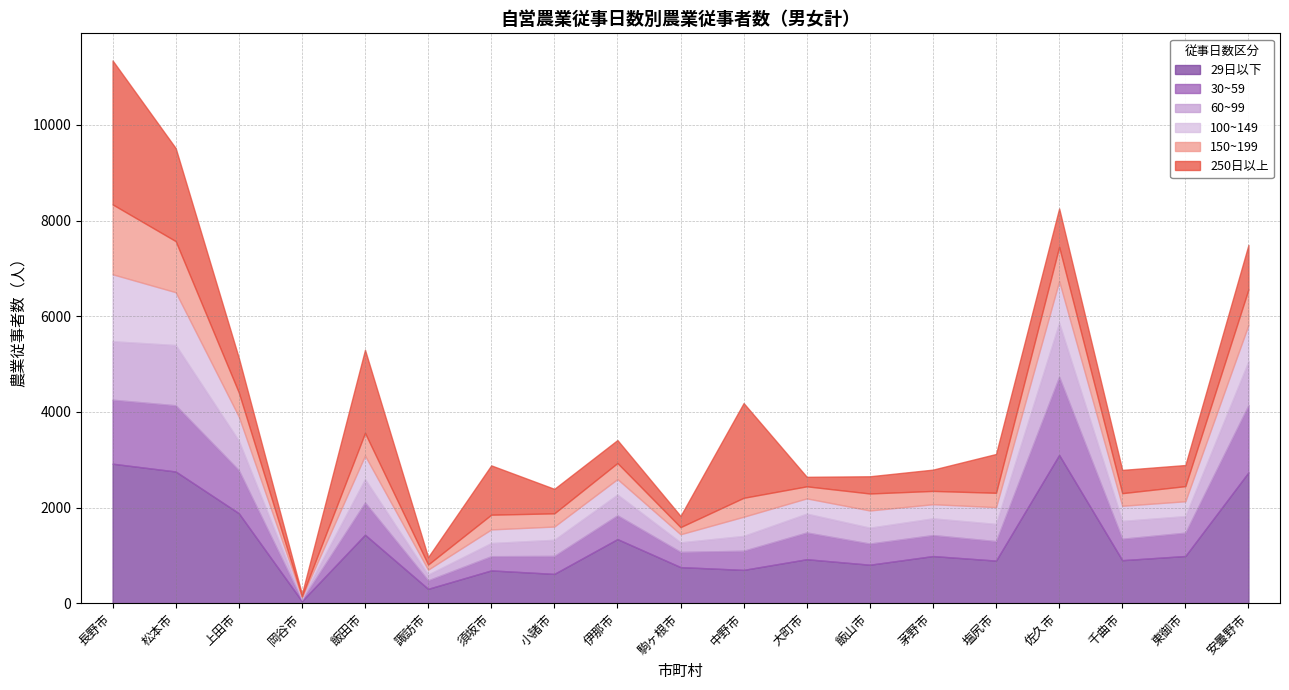

True or false: 29日以下 and 100~149 cross at least once.

False